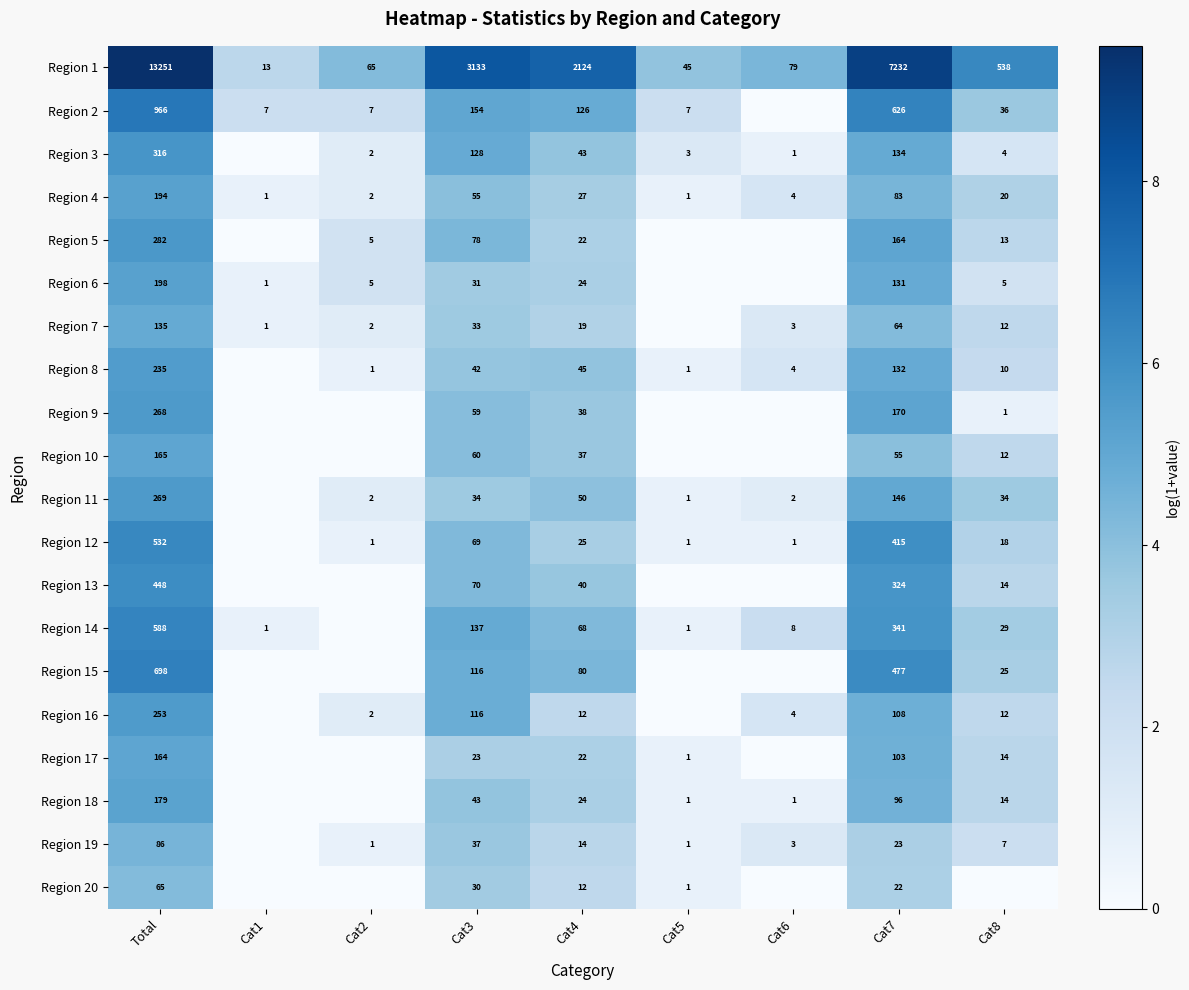

Is it true that Region 17 equals 0 at Cat5?

False